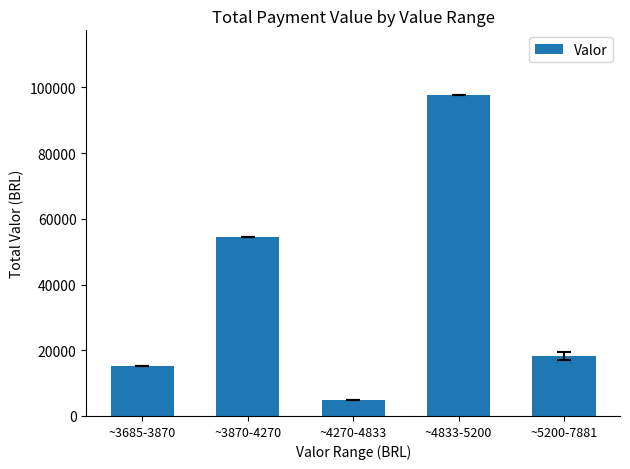

How many categories are shown in the chart?

5